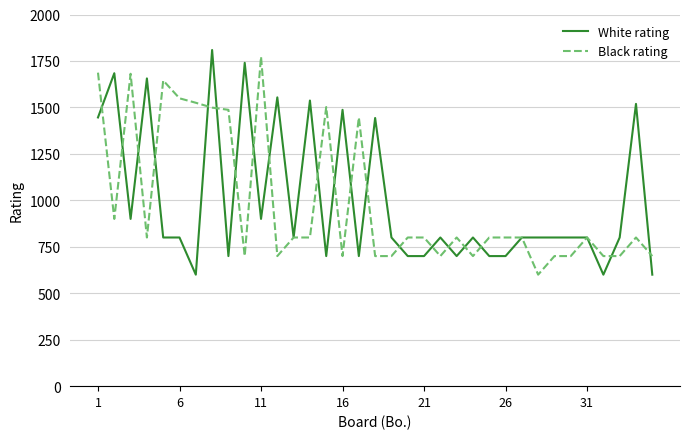

What is the maximum value for Black rating?

1773